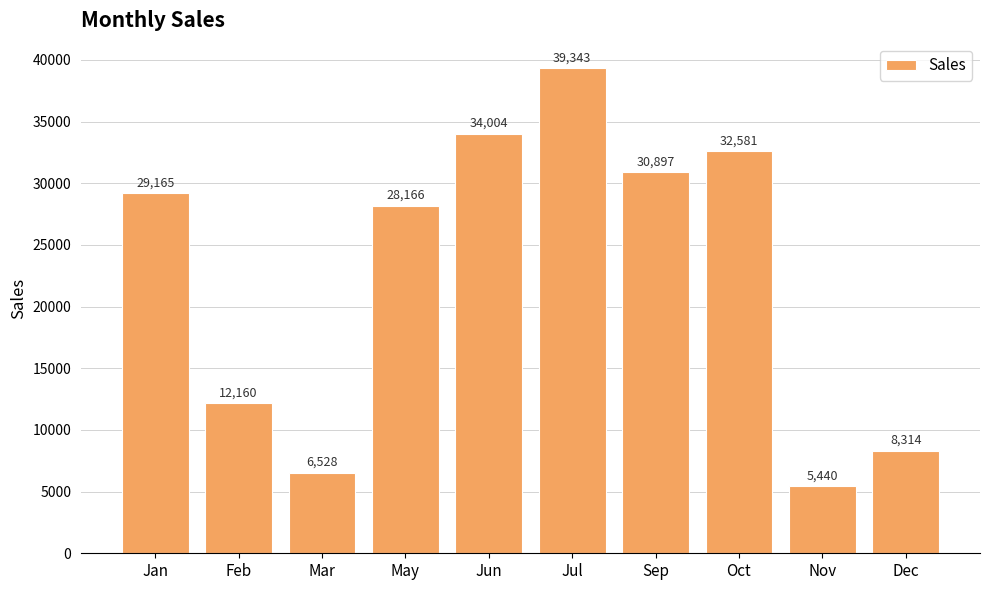

What is the change in value from Oct to Dec?

-24267.4